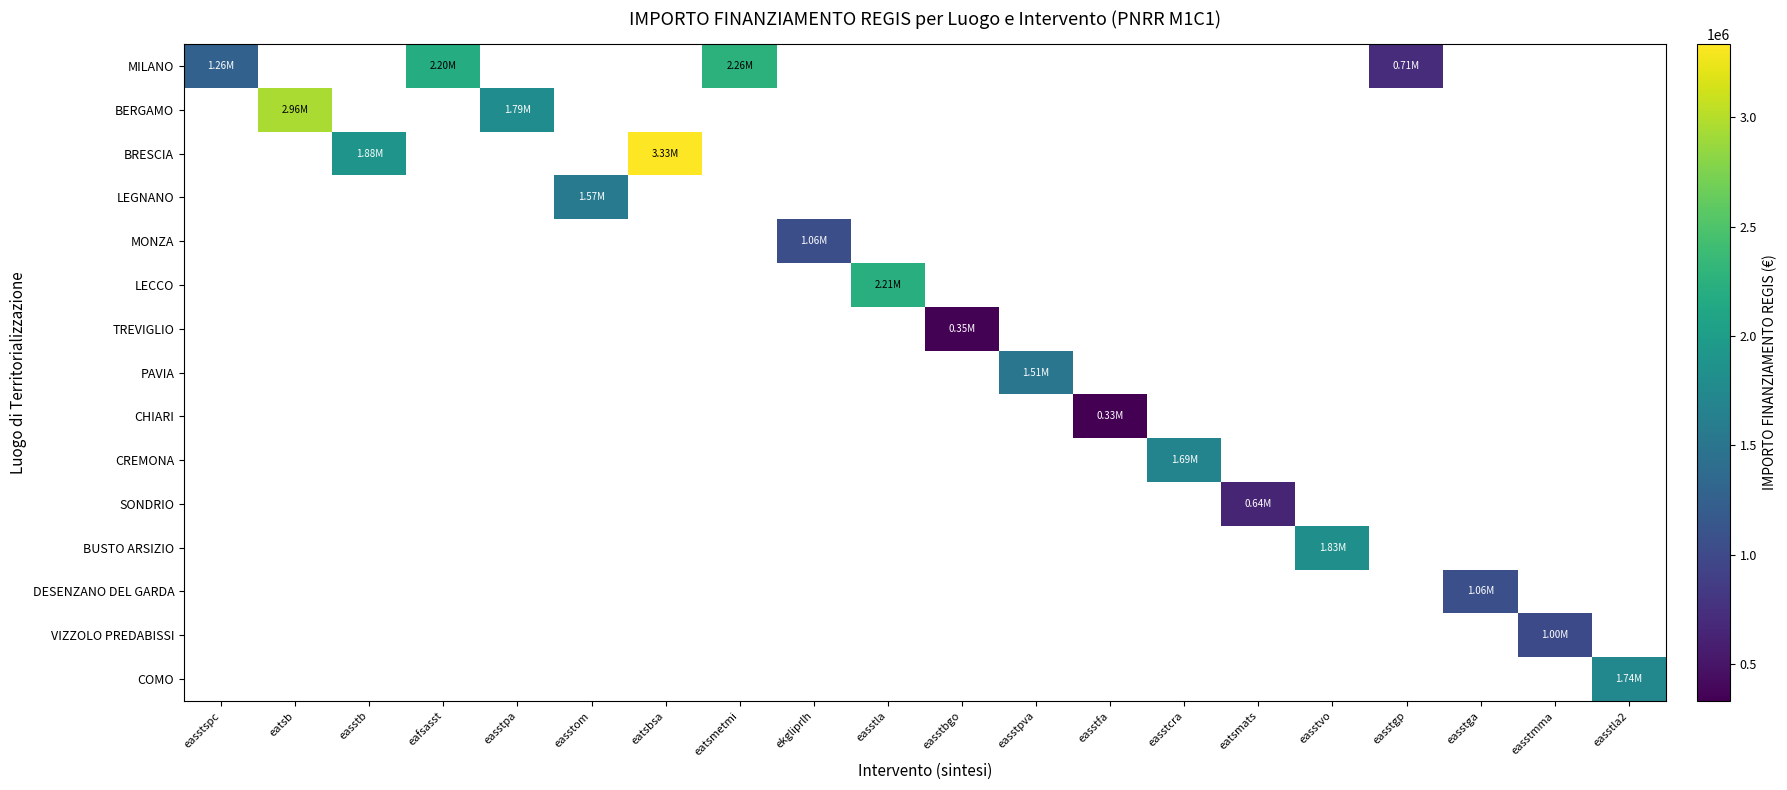

Count the number of data series in this chart.

15